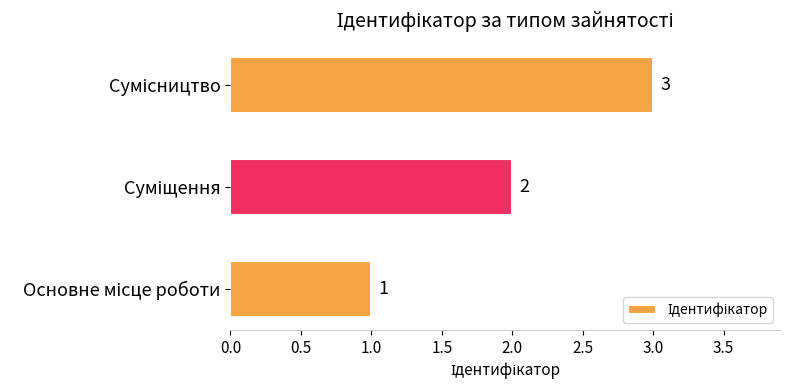

Count the values in the range 1 to 3.

3